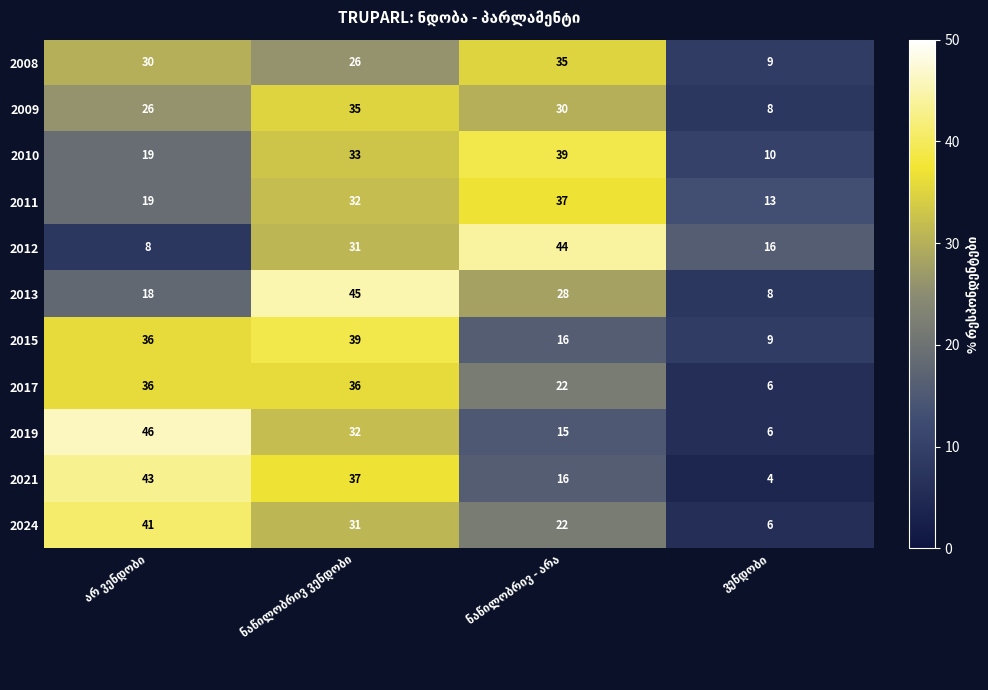

How many data points does each series have?

4